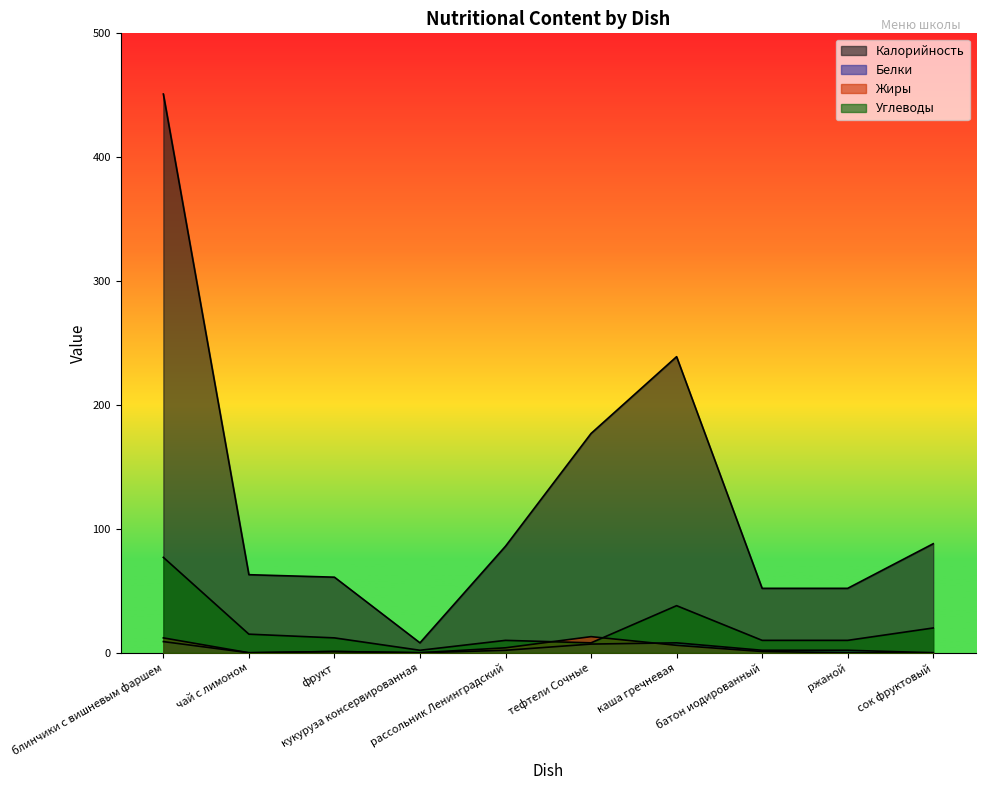

What is the highest value of the Калорийность series?

451